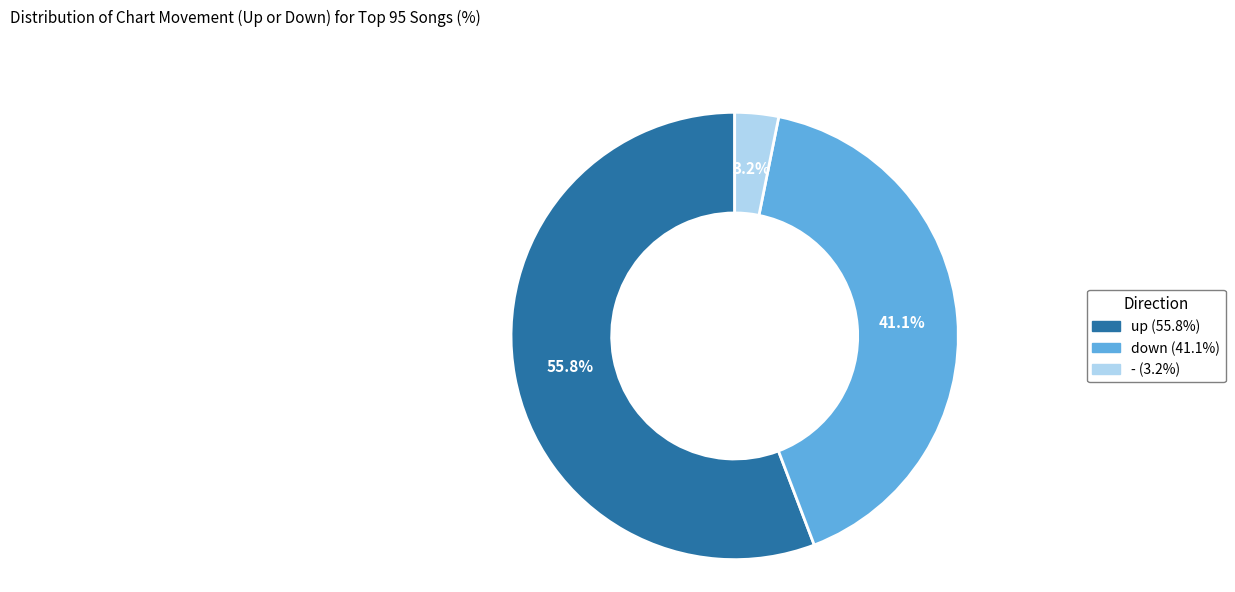

Between up and -, which is larger?

up